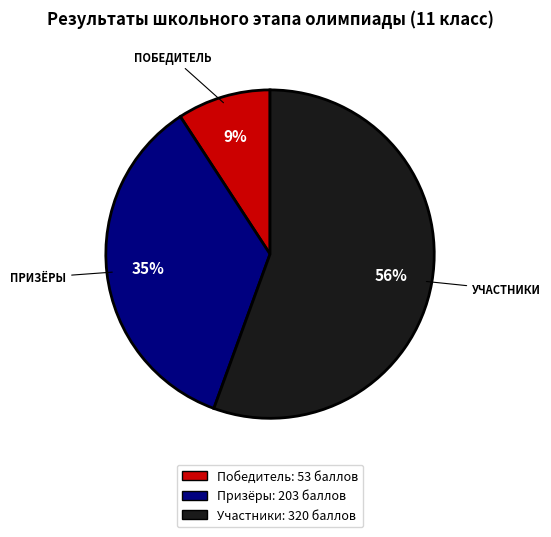

To the nearest percent, what is the average slice percentage?

33%